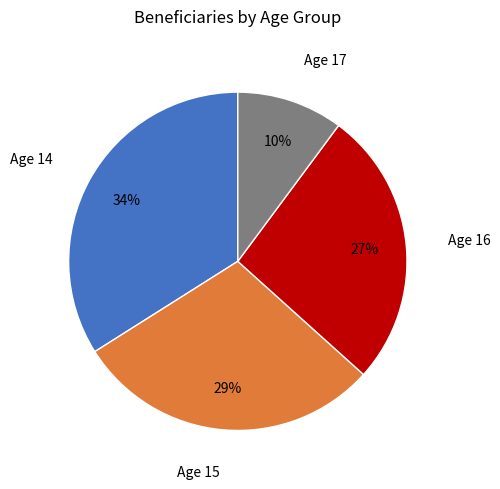

Does any single category account for the majority?

No